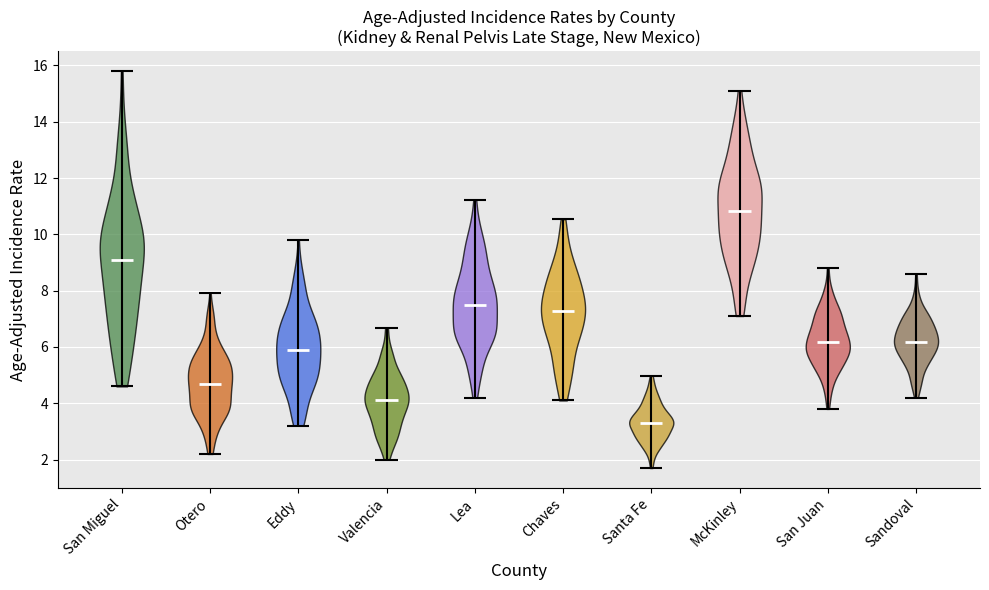

Reading left to right, read every violin against the y-axis: where its median line is, and the lowest and highest points it reaches. The values are not printed on the chart, so give them approximately, as read against the axis.

San Miguel: median line 9.0, lowest point 4.6, highest point 15.8
Otero: median line 4.6, lowest point 2.2, highest point 8.0
Eddy: median line 5.8, lowest point 3.2, highest point 9.8
Valencia: median line 4.2, lowest point 2.0, highest point 6.6
Lea: median line 7.6, lowest point 4.2, highest point 11.2
Chaves: median line 7.2, lowest point 4.2, highest point 10.6
Santa Fe: median line 3.2, lowest point 1.8, highest point 5.0
McKinley: median line 10.8, lowest point 7.2, highest point 15.2
San Juan: median line 6.2, lowest point 3.8, highest point 8.8
Sandoval: median line 6.2, lowest point 4.2, highest point 8.6